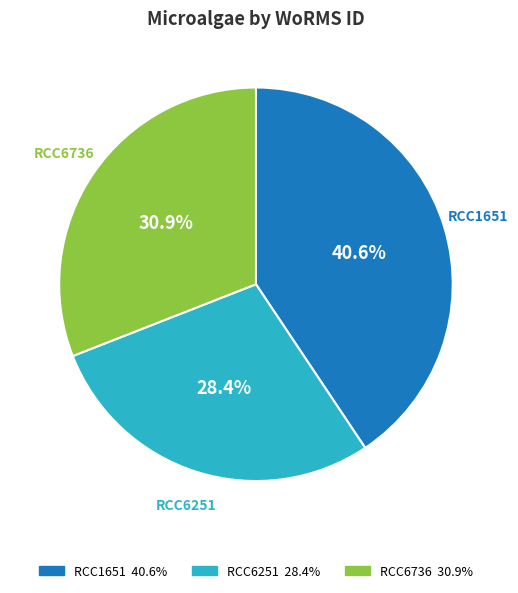

To the nearest percent, what is the average slice percentage?

33%